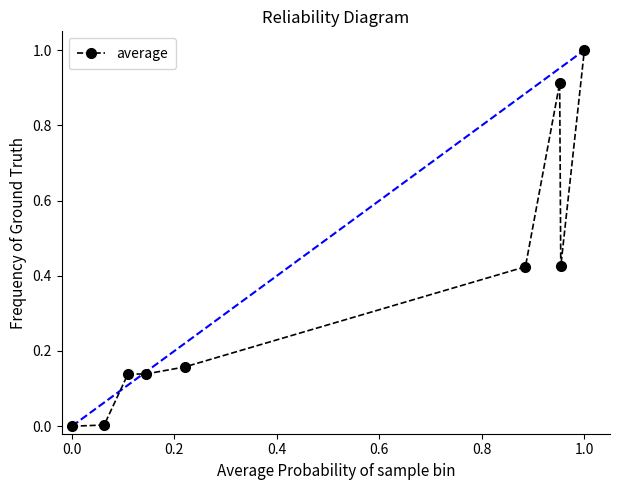

What is the difference between the maximum and minimum values?

1.0